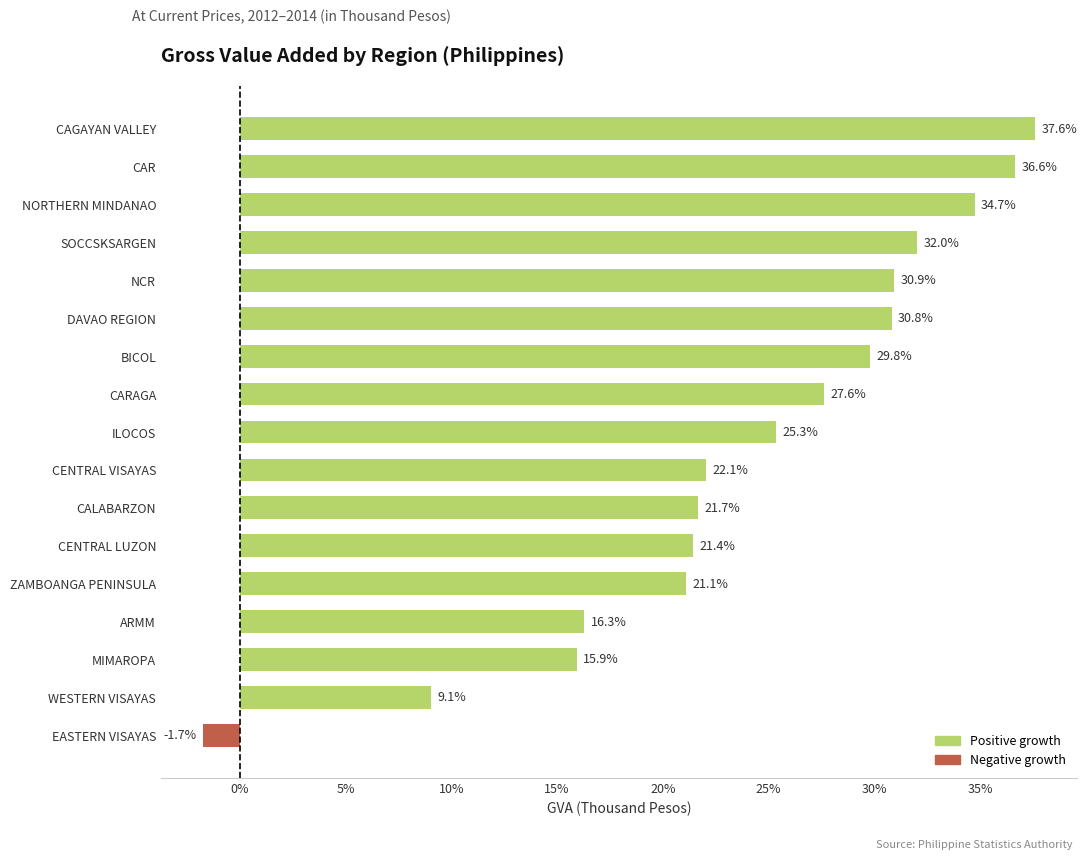

The chart shows a value of 34.7 at NORTHERN MINDANAO. True or false?

True